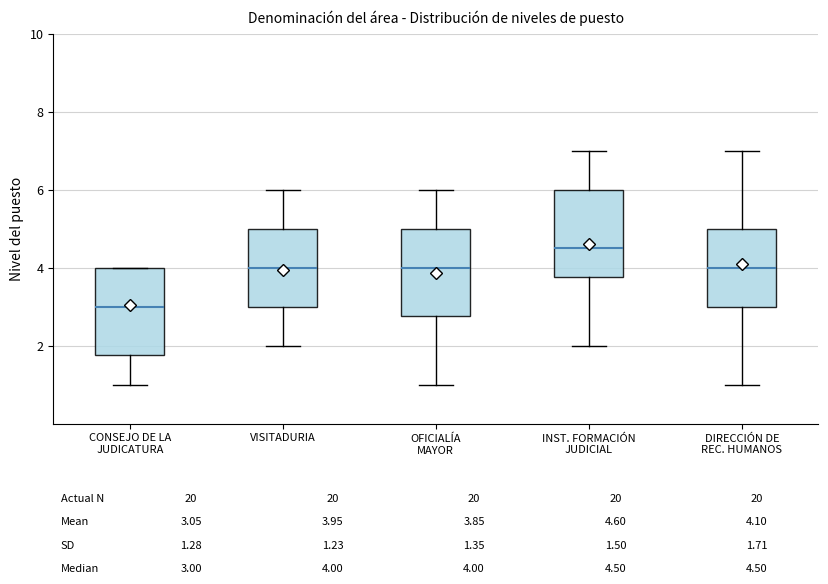

Which box has the lowest median line?

CONSEJO DE LA JUDICATURA